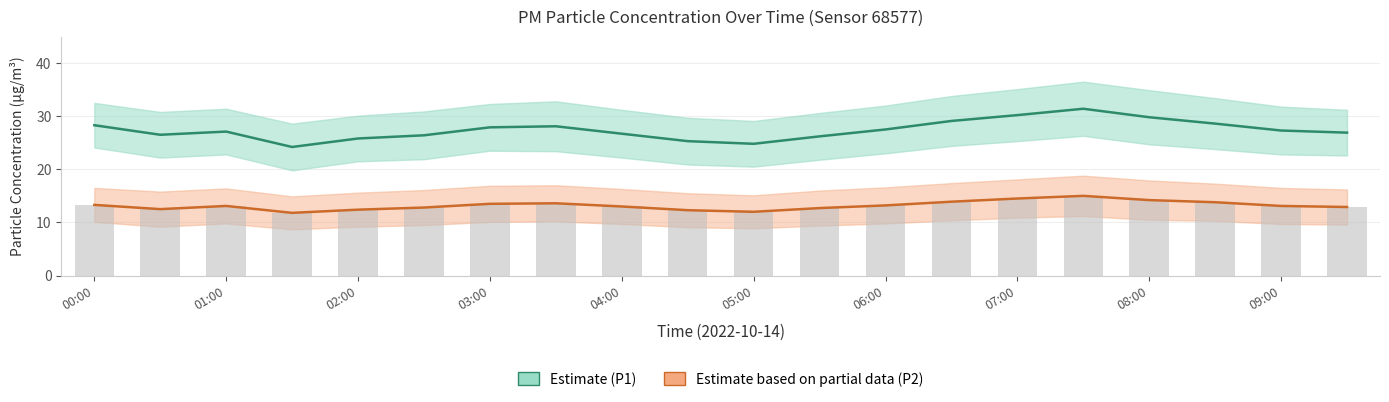

What is the label of the 8th bar from the right?

06:00